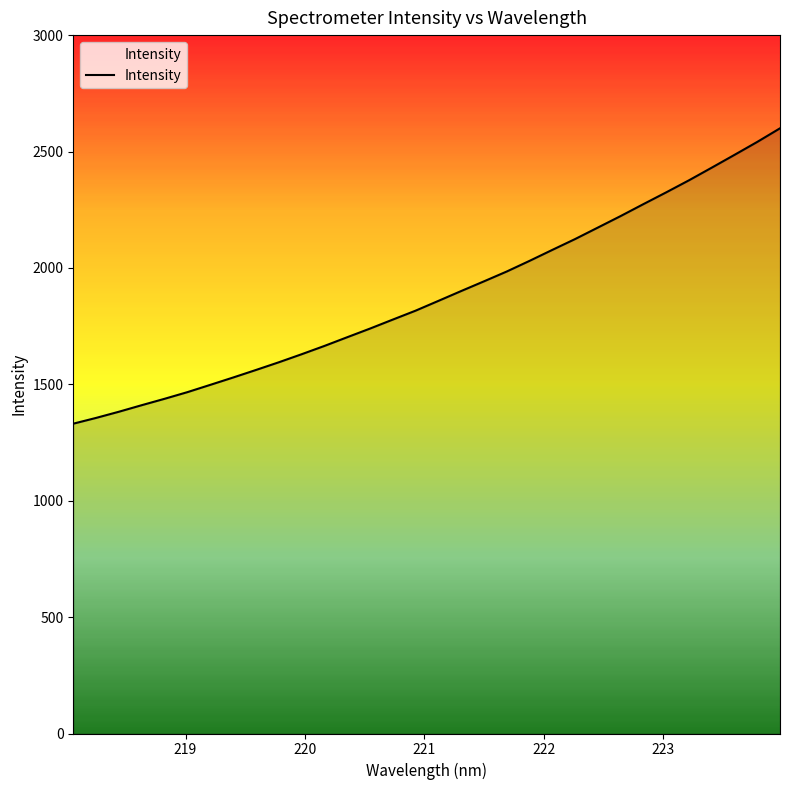

What is the difference between the maximum and minimum values?

1268.8